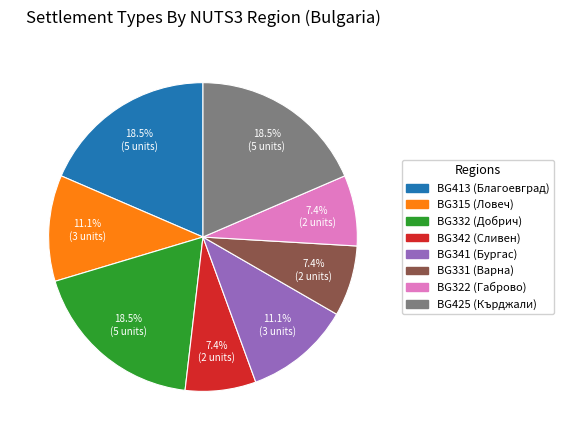

Does any single category account for the majority?

No